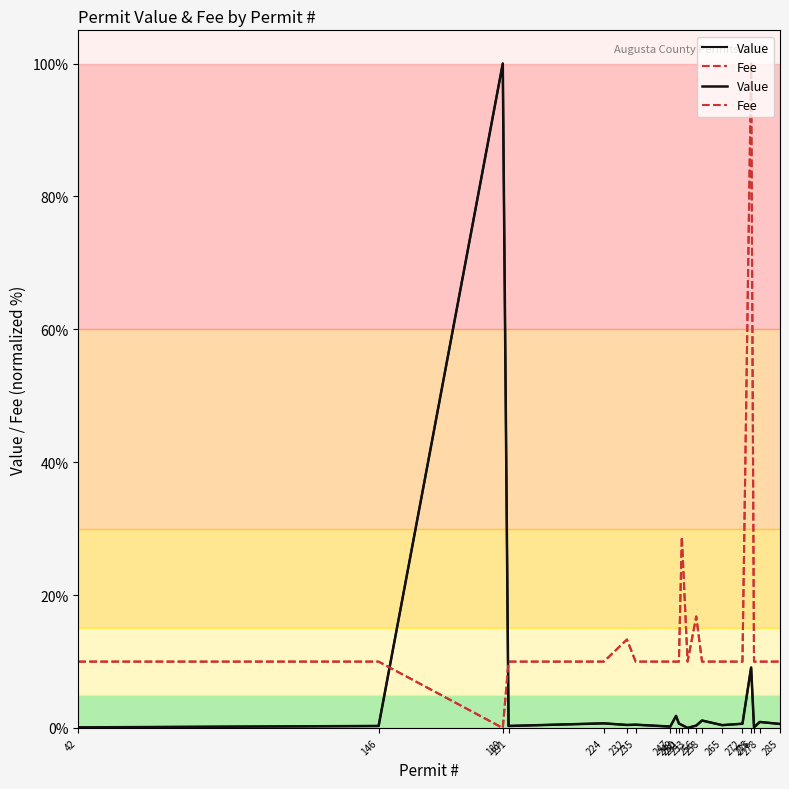

True or false: Fee and Value cross at least once.

True